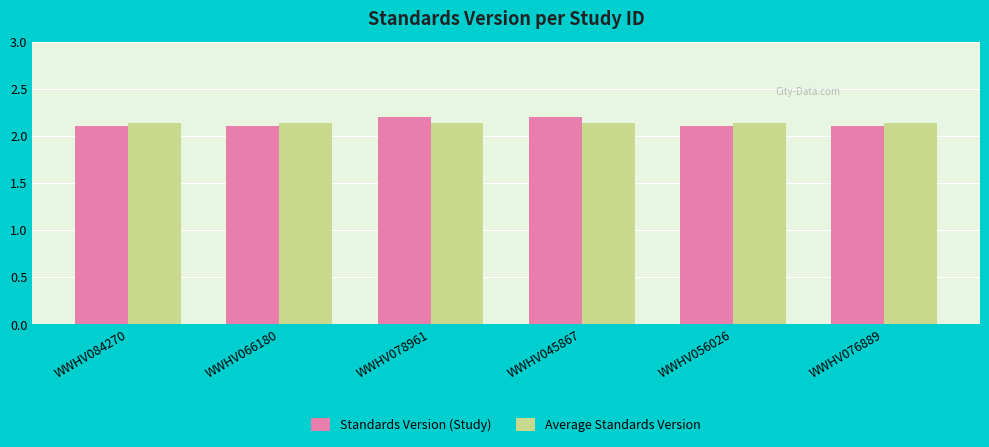

What is the sum of the Standards Version (Study) values at WWHV078961 and WWHV056026?

4.3